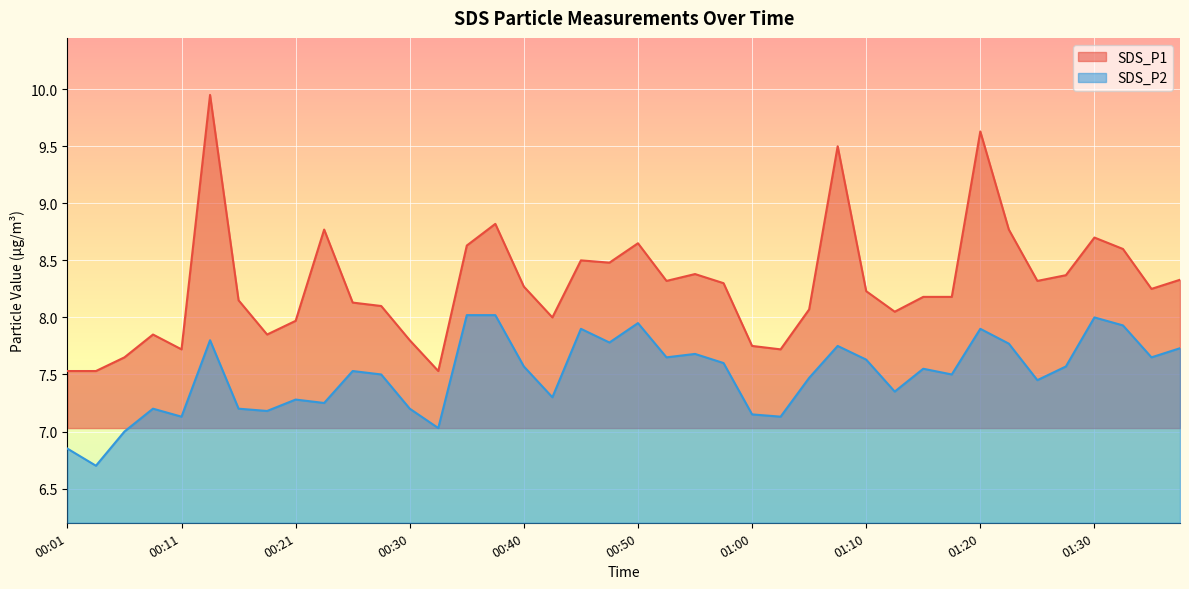

Which series has the largest range (max minus min)?

SDS_P1